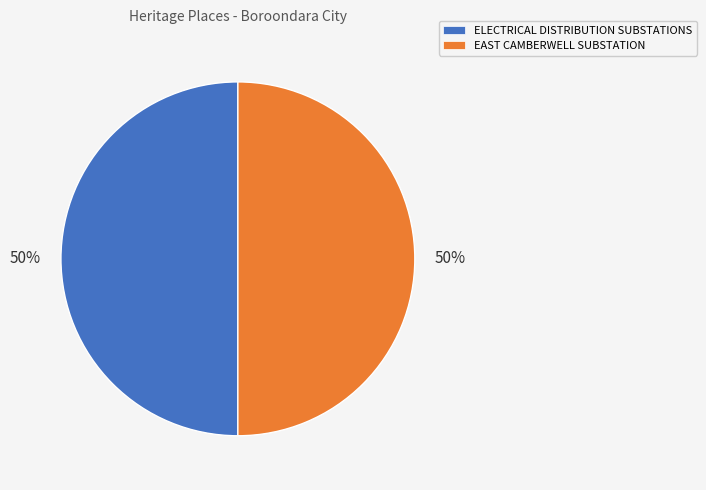

Is it true that ELECTRICAL DISTRIBUTION SUBSTATIONS is 36% of the pie?

False